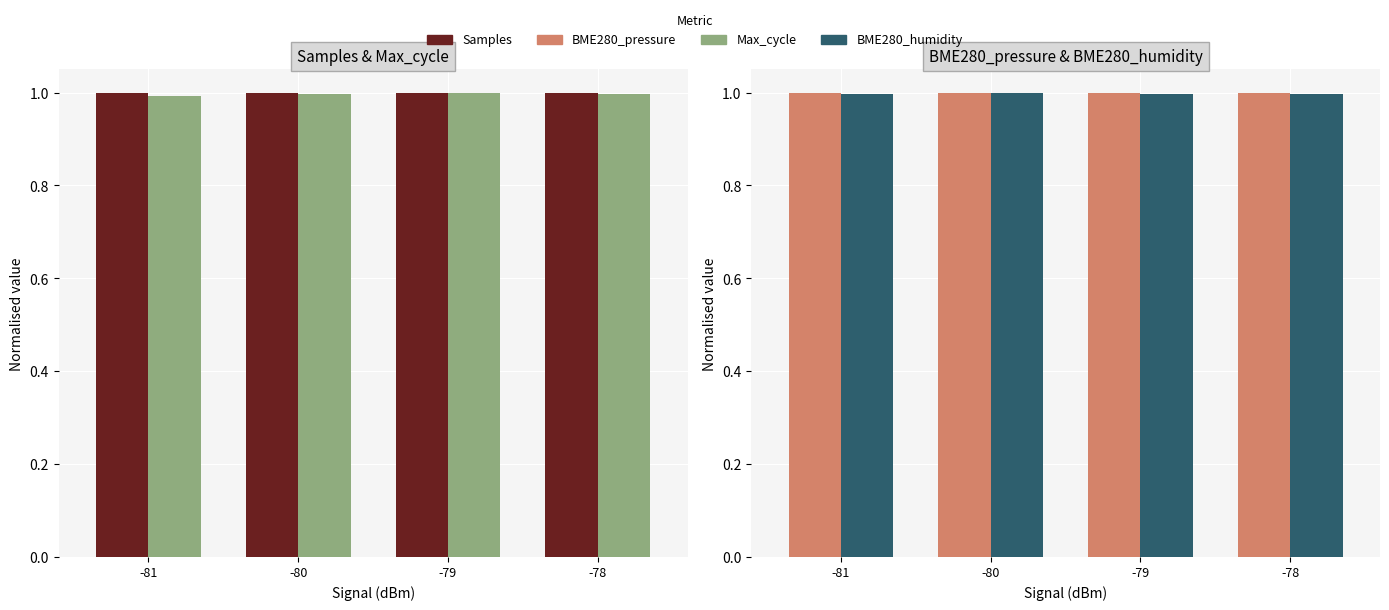

List the series in order of their overall mean, highest first.

BME280_pressure, Samples, BME280_humidity, Max_cycle